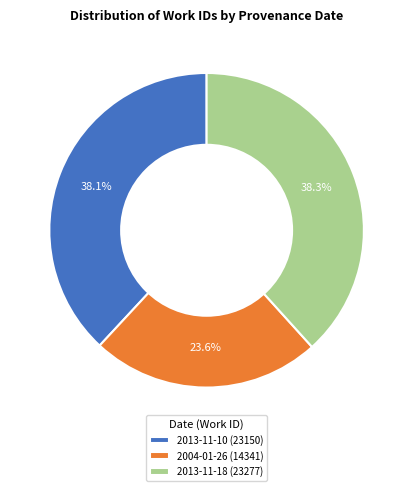

Is there any slice that represents more than half of the pie?

No